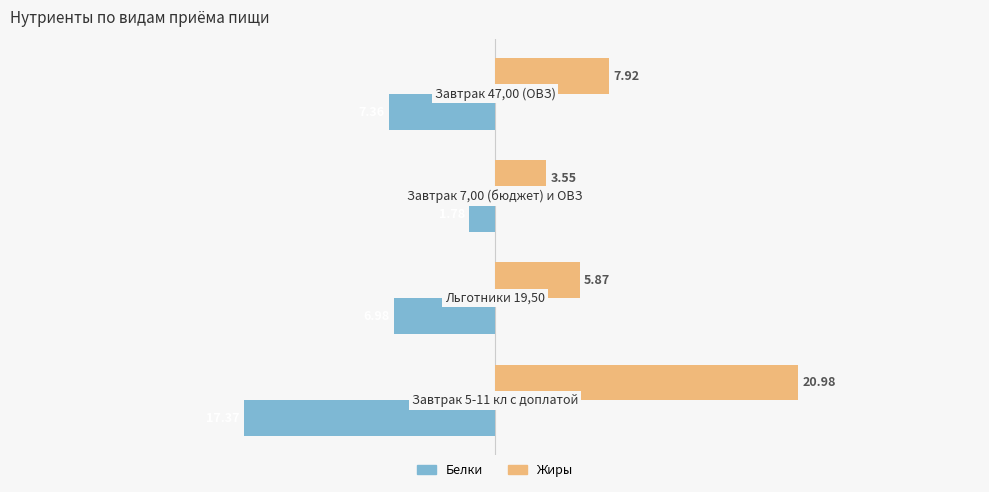

List the series in order of their overall mean, lowest first.

Белки, Жиры